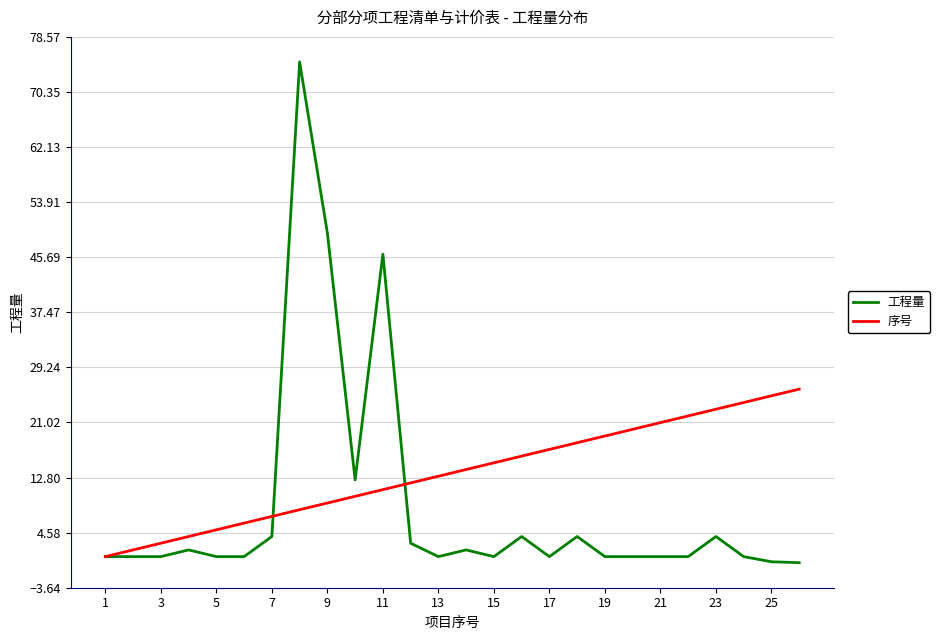

What is the maximum value for 工程量?

74.8